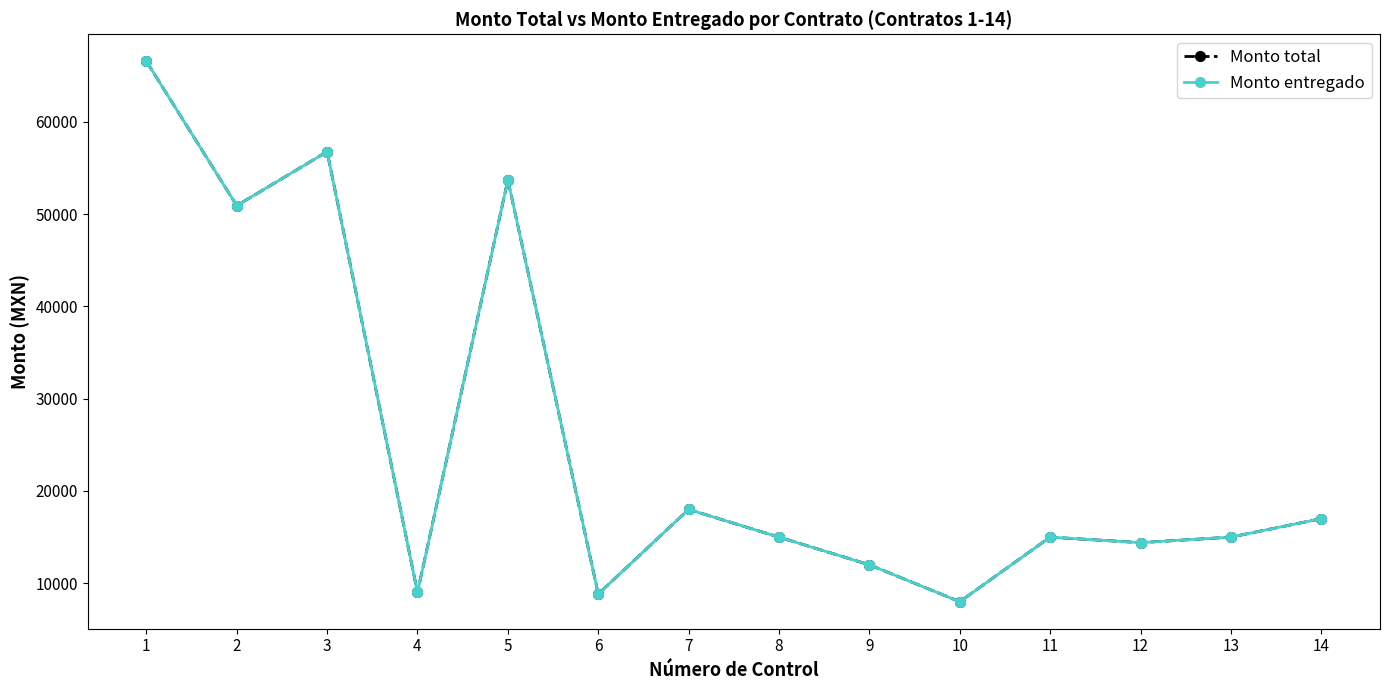

Is this an area chart (filled region under the line)?

No